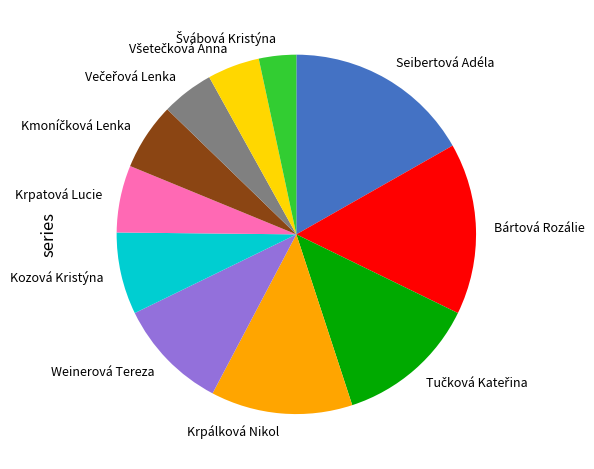

Does Krpatová Lucie account for over 50% of the chart?

No